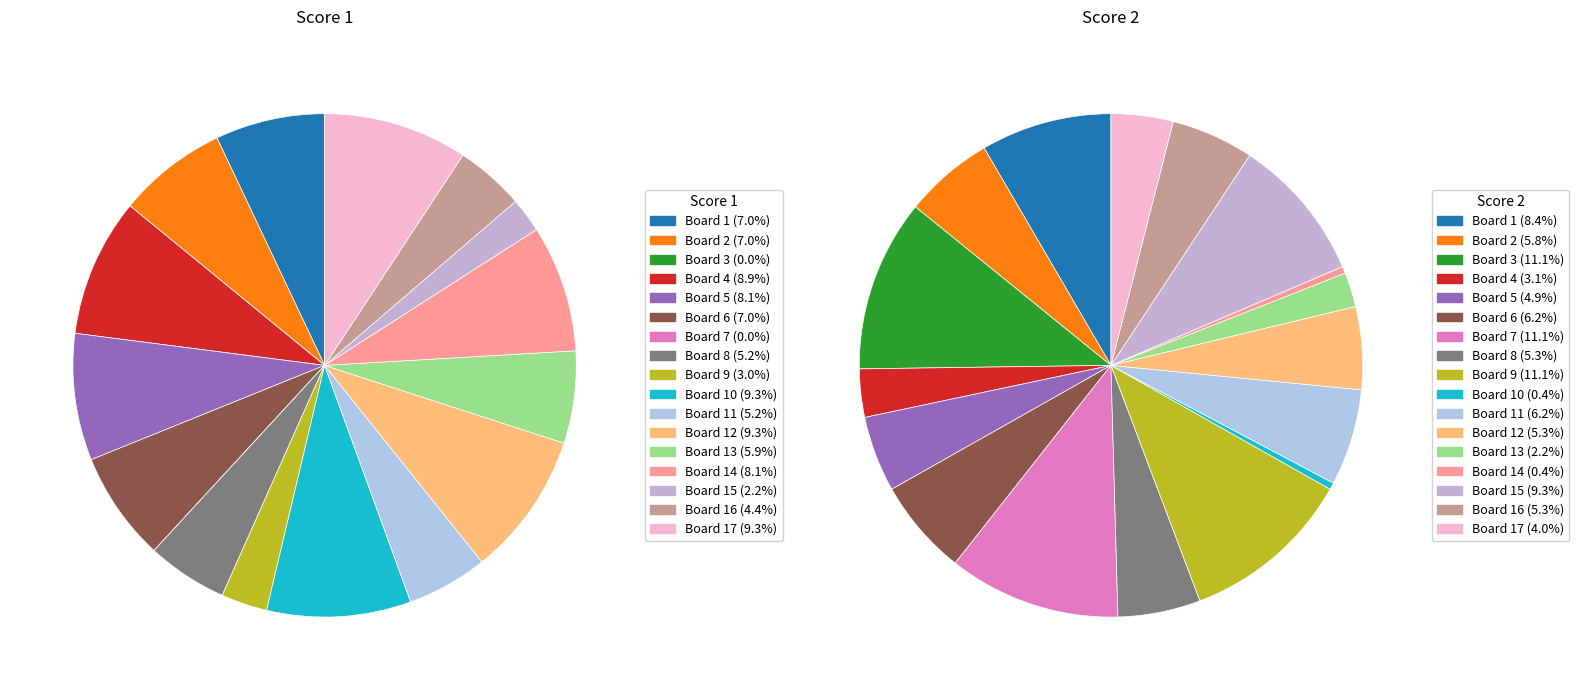

Is it true that Board 16 is 4% of the pie?

True